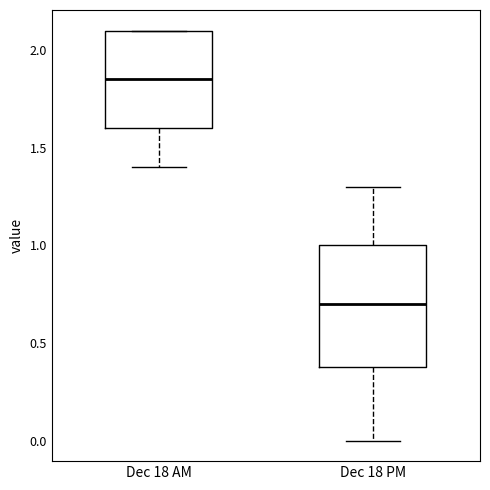

Which box is the tallest, from its lower edge to its upper edge?

Dec 18 PM